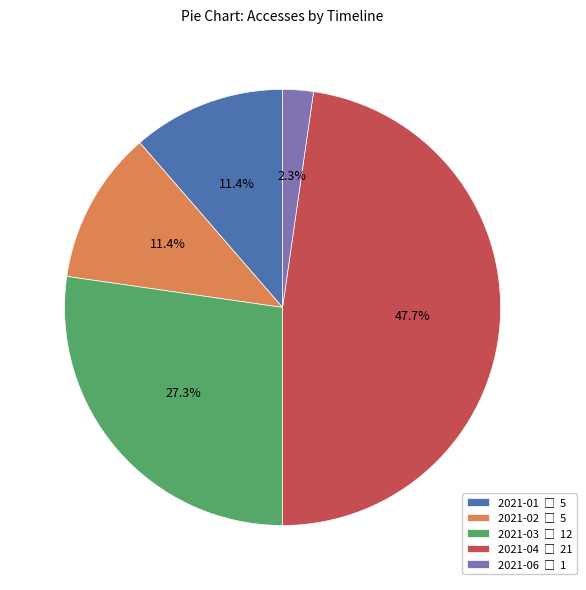

To the nearest percent, what is the average slice percentage?

20%